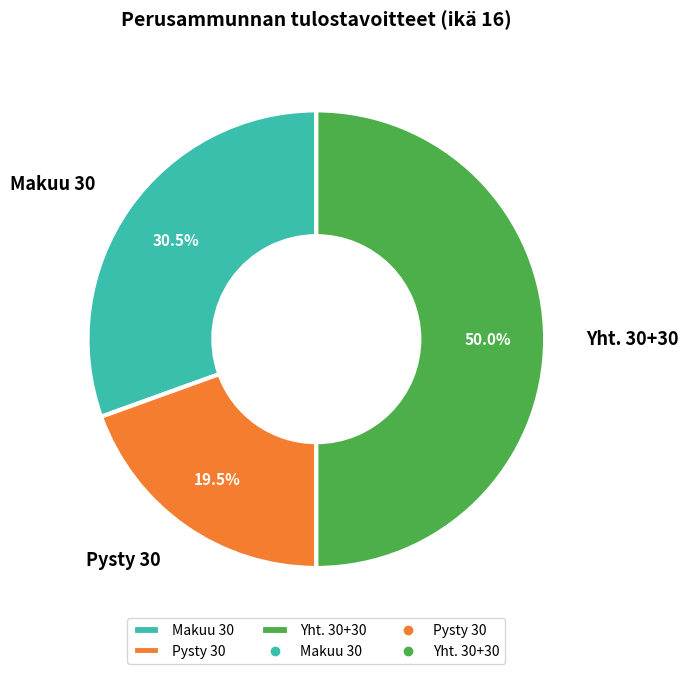

What portion of the pie excludes Makuu 30?

69.5%